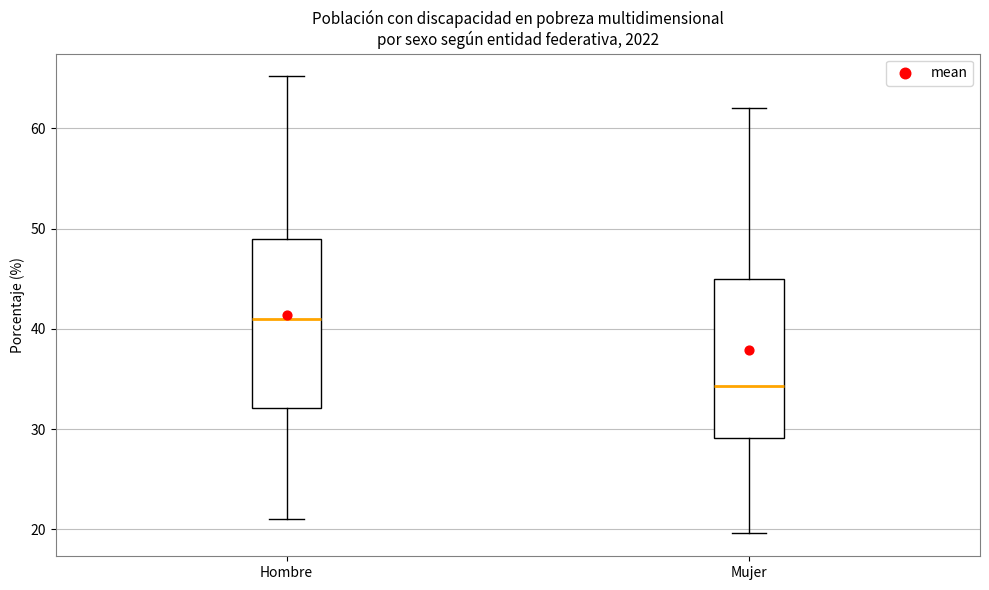

Which box has the highest median line?

Hombre